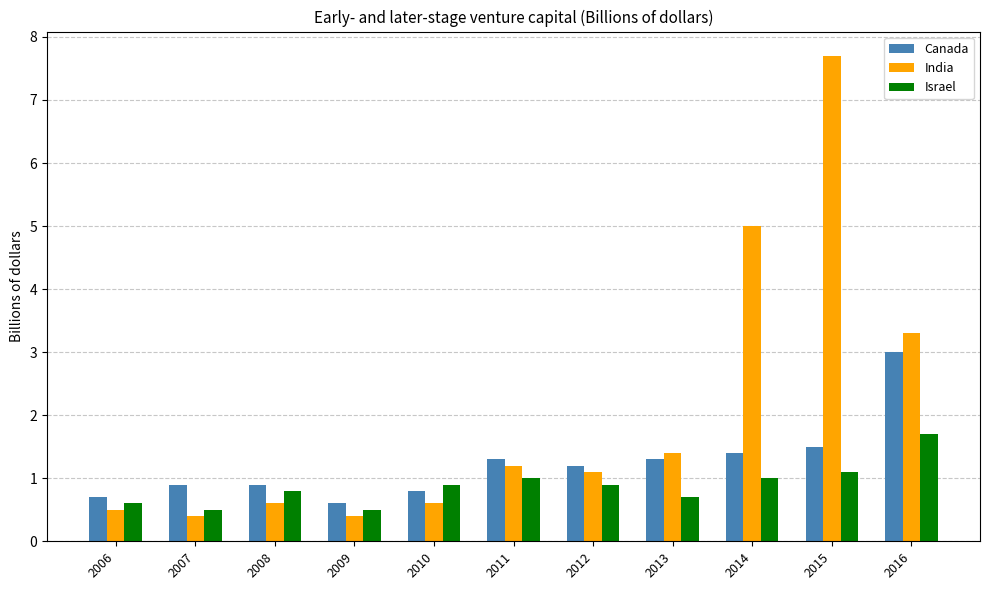

What is the approximate value of India at 2011?

1.2